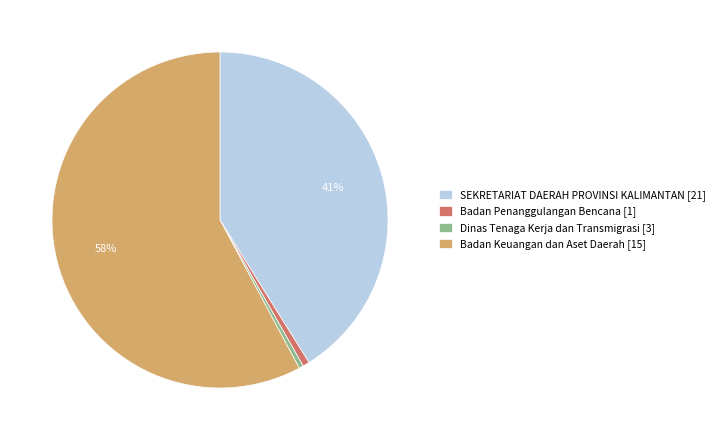

Count the number of slices in the pie.

4